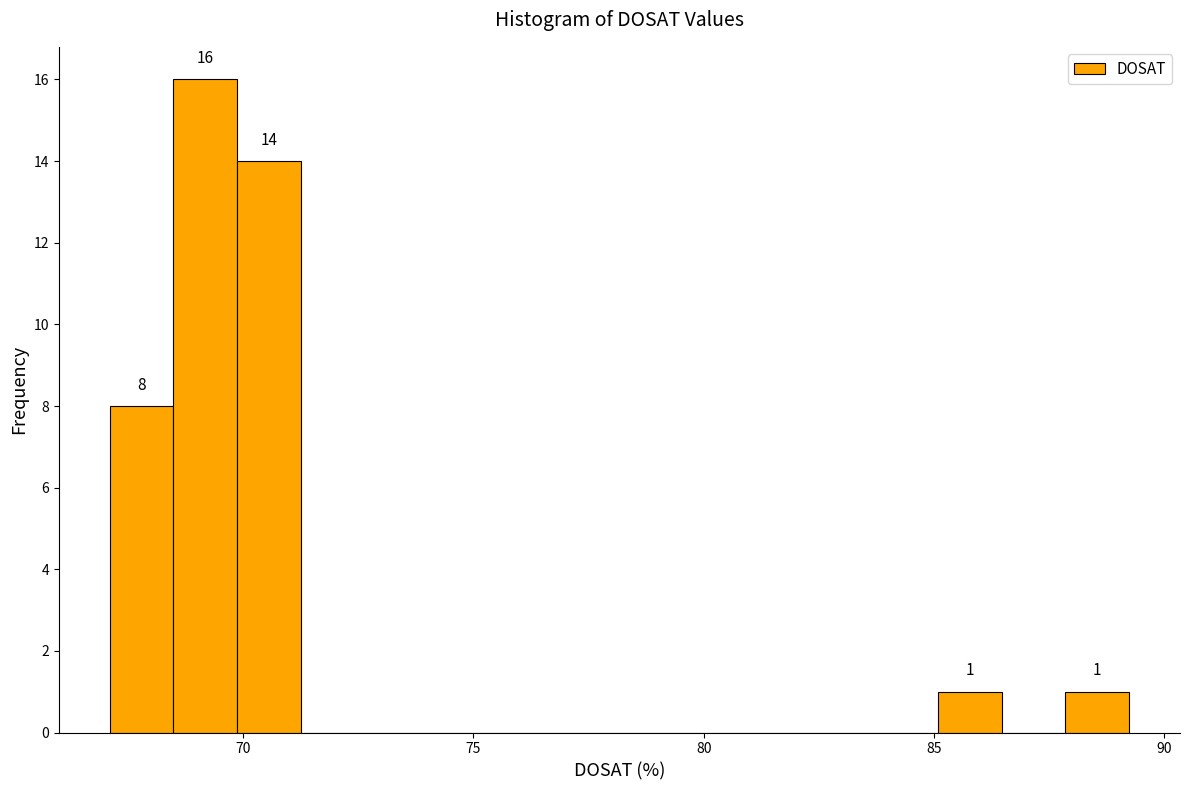

Read against the x-axis, roughly where is the centre of the tallest bar?

69.0